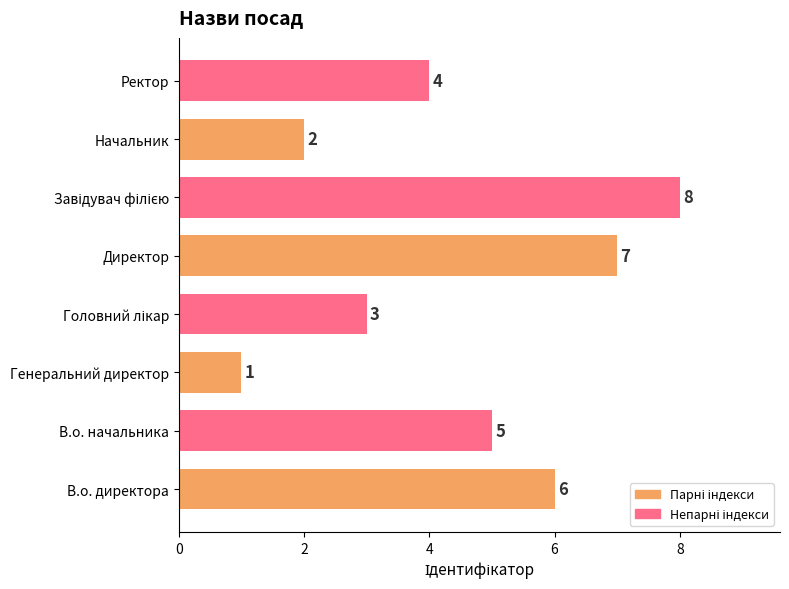

Where is the data nearest to the value 4?

Ректор